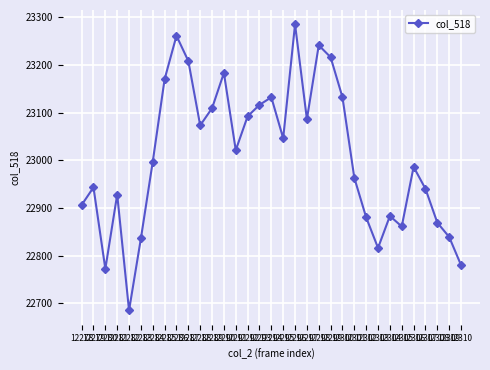

What is the change in value from 12299 to 12309?

-377